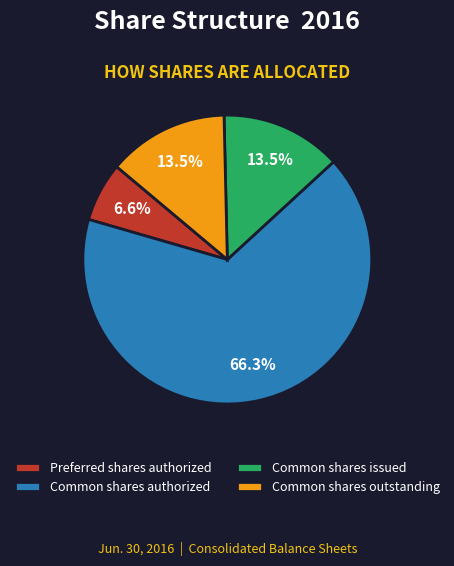

Does Common shares authorized account for over 50% of the chart?

Yes